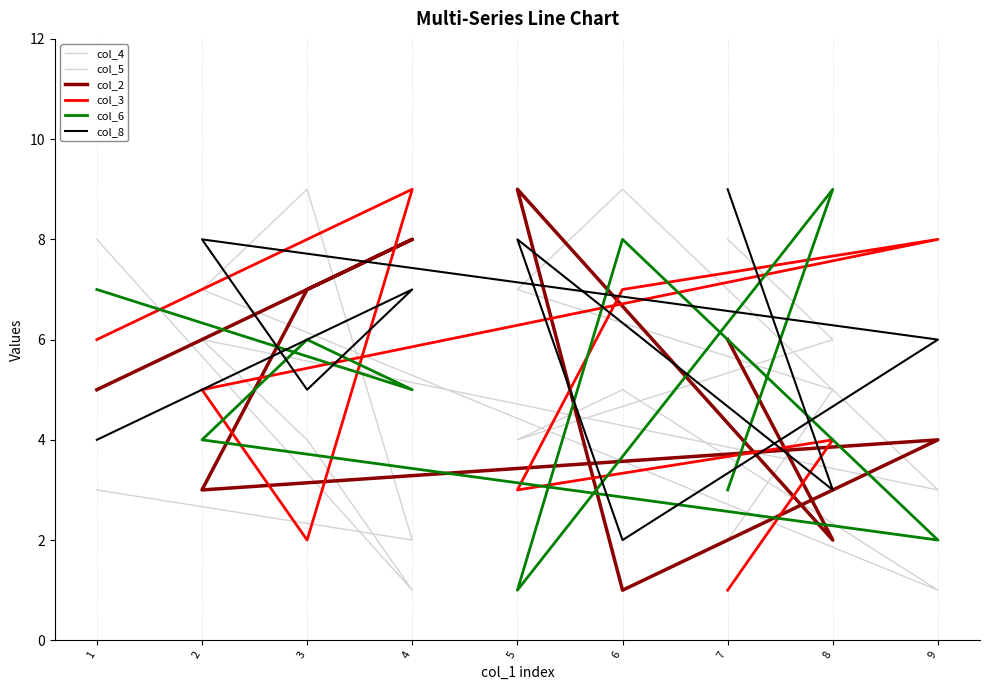

True or false: col_8 has a value of 4 at 4.

False